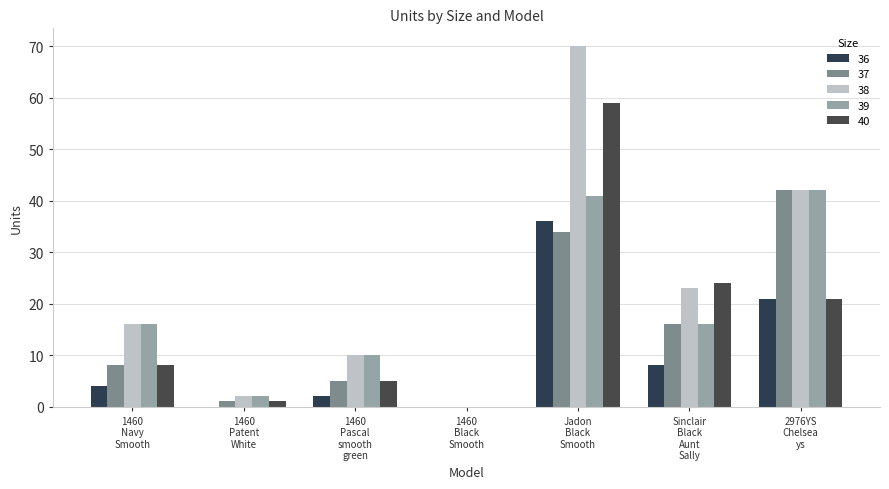

Are the bars horizontal?

No